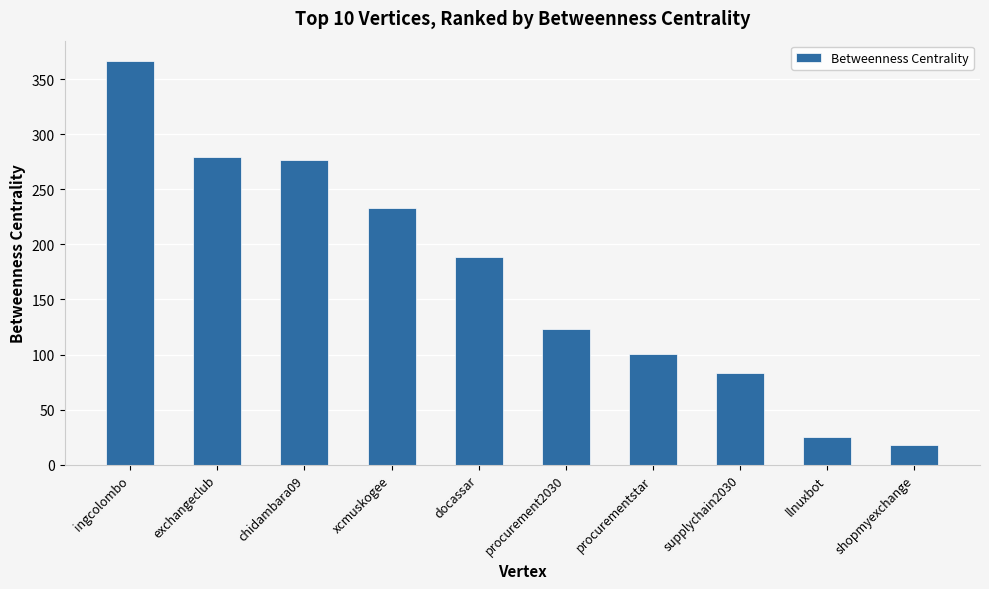

What is the change in value from exchangeclub to xcmuskogee?

-46.3